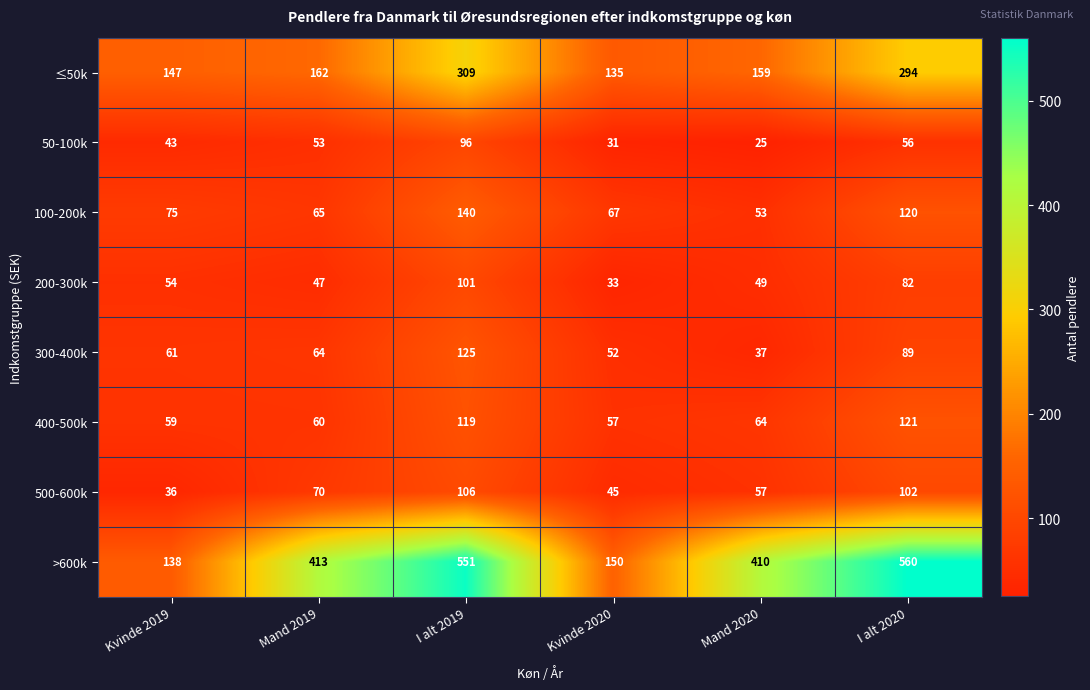

Which category has the highest value across all series?

I alt 2020